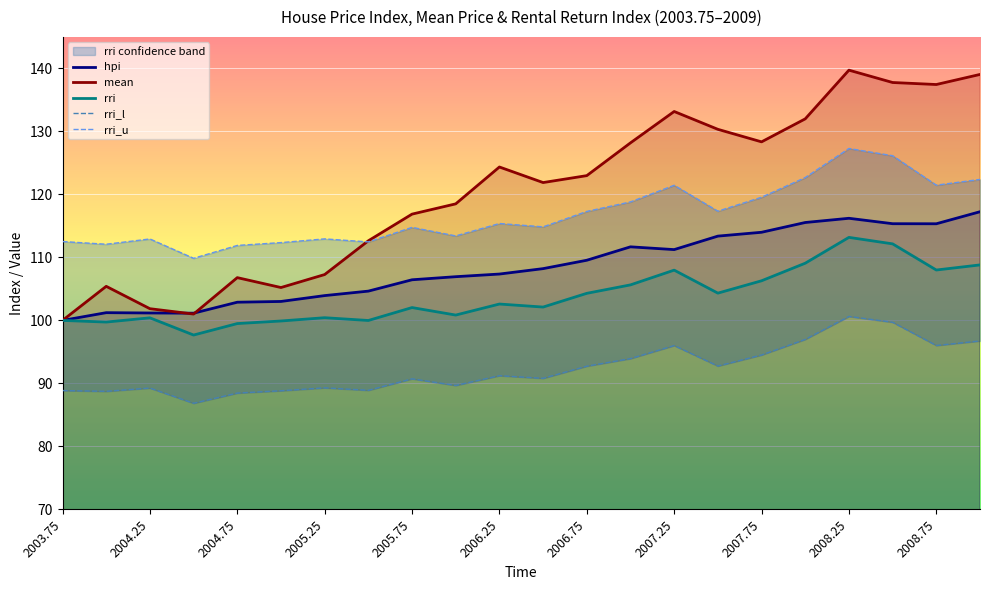

Is it true that hpi equals 100.0 at 2003.75?

True